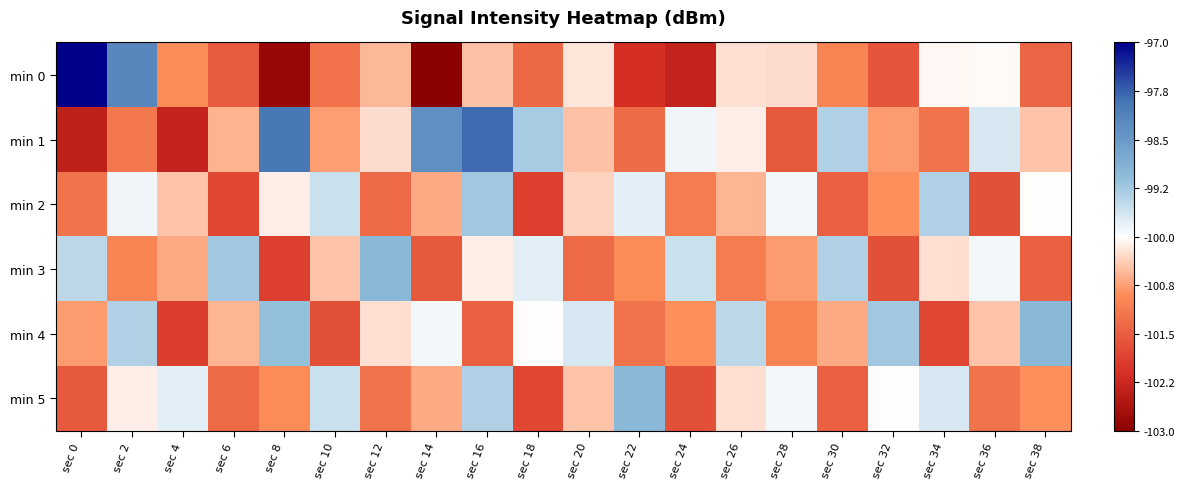

Which has a higher value, sec 36 or sec 30?

sec 36